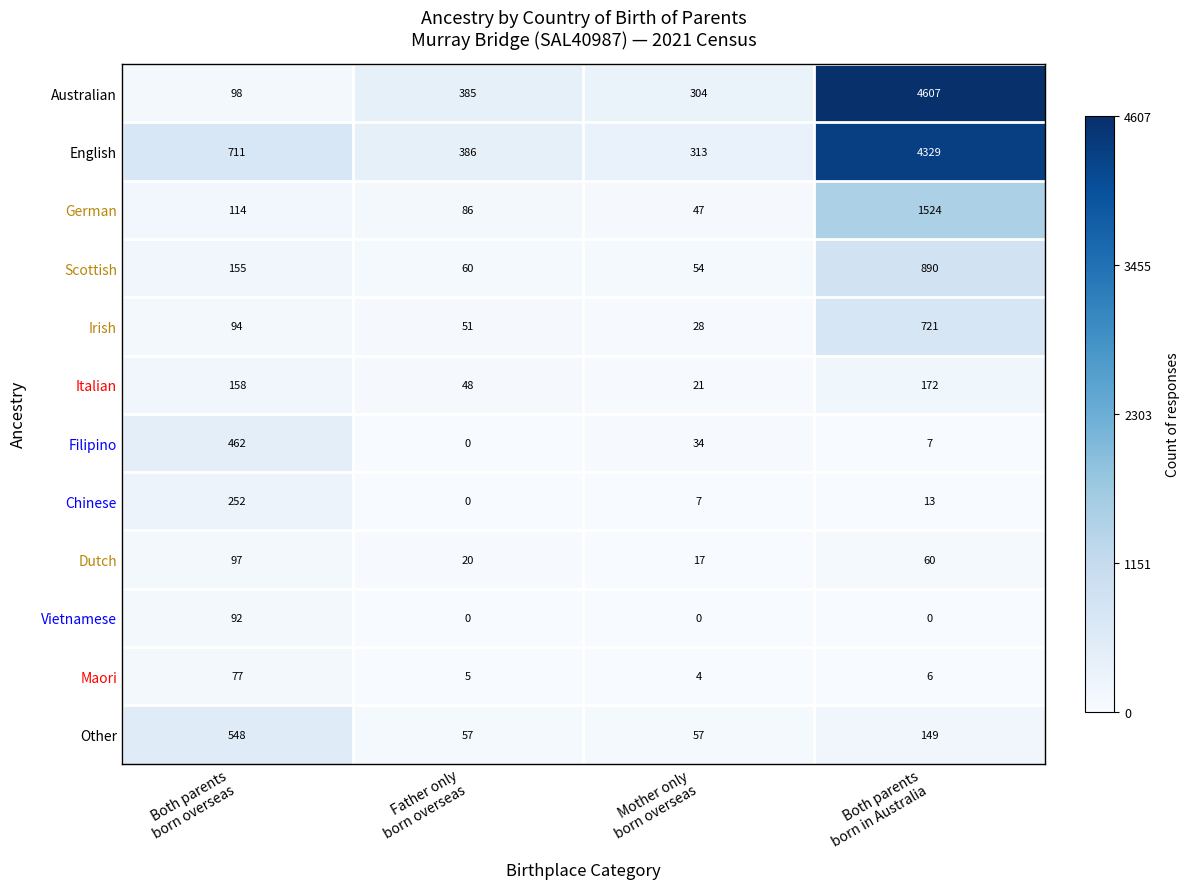

Which series changed the most between Father only
born overseas and Both parents
born in Australia?

Australian